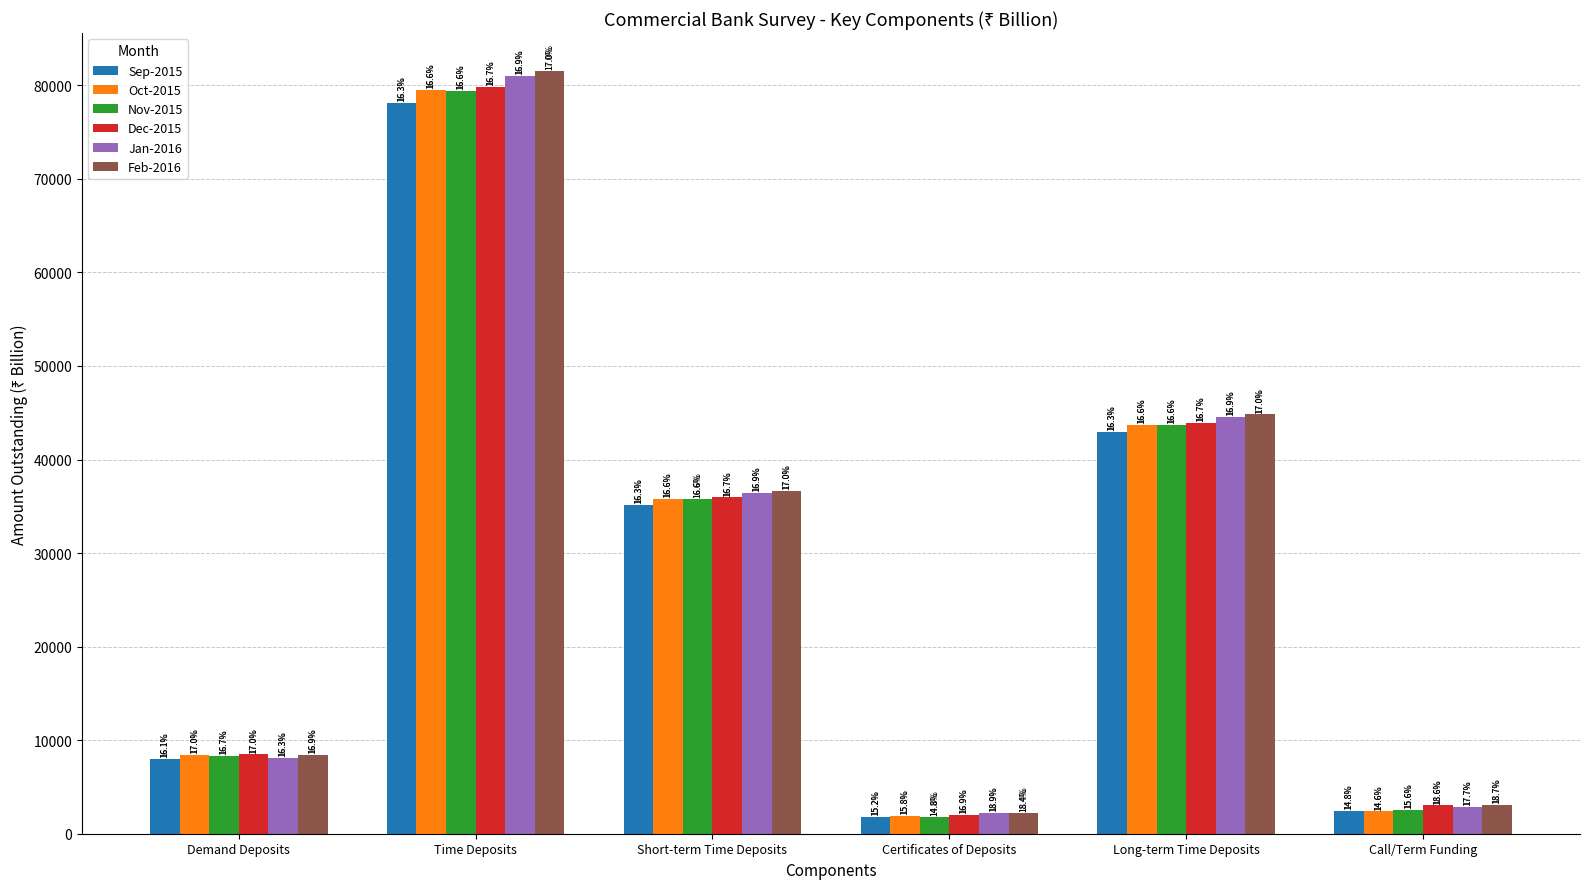

At which label is Oct-2015 closest to 40698?

Long-term Time Deposits